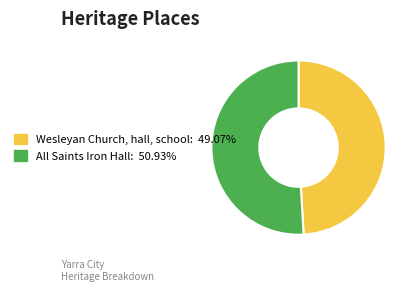

Does All Saints Iron Hall: 50.93% represent more than half of the total?

Yes